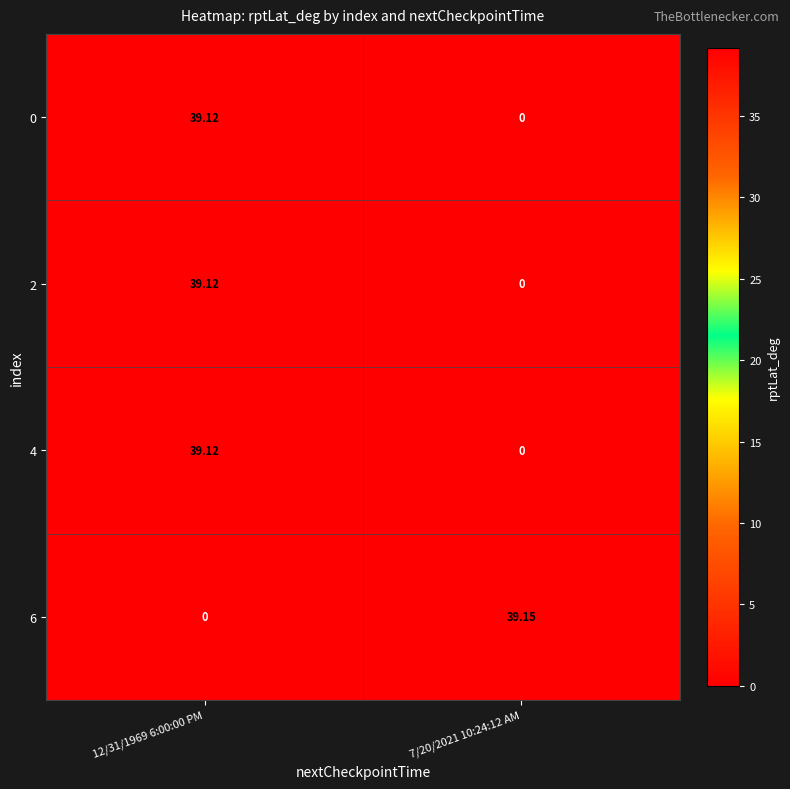

How many categories are shown in the chart?

2